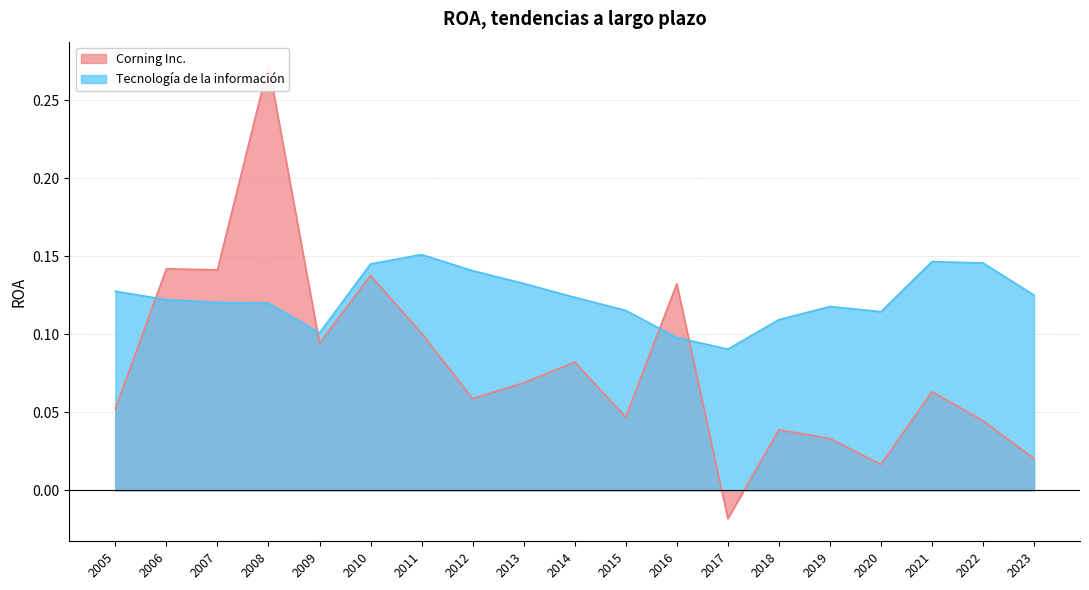

How many values in Corning Inc. are below zero?

1